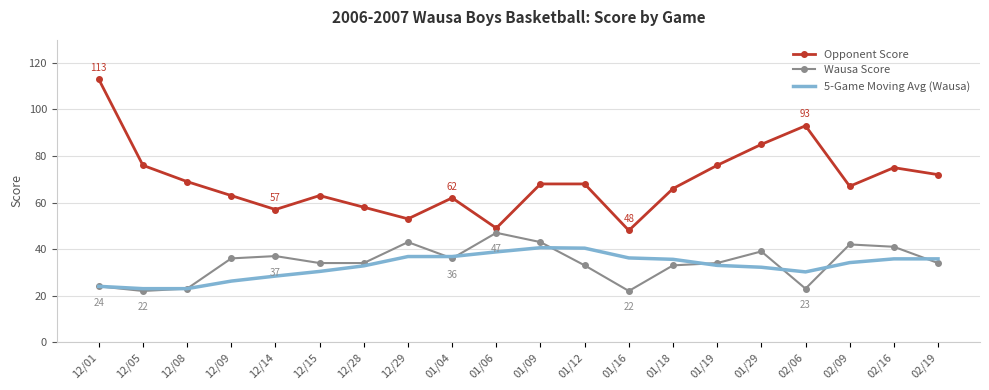

What are all the series names shown in the legend?

Opponent Score, Wausa Score, 5-Game Moving Avg (Wausa)